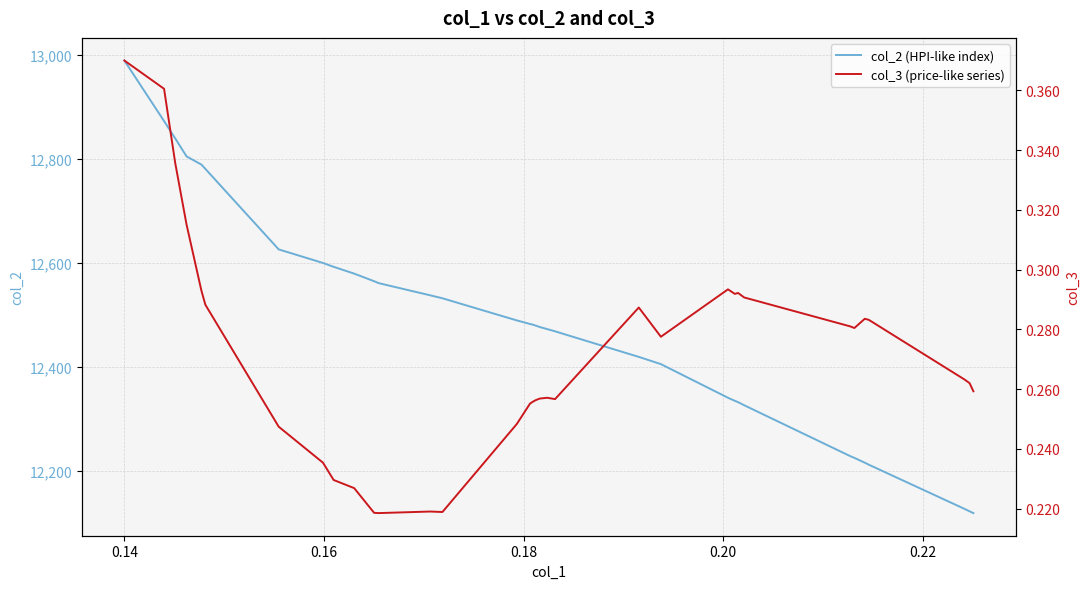

What are all the series names shown in the legend?

col_2 (HPI-like index), col_3 (price-like series)